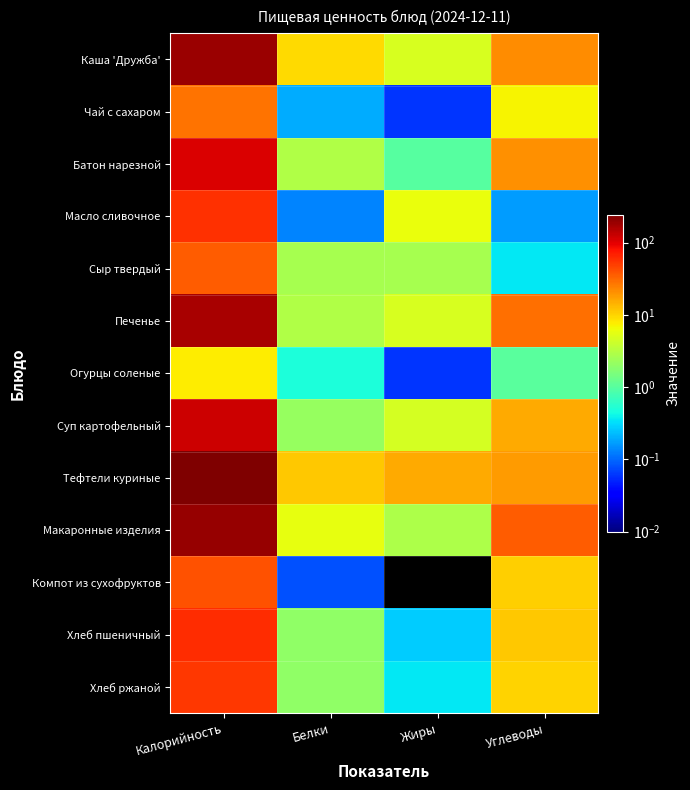

At which category is the sum across all series the highest?

Калорийность